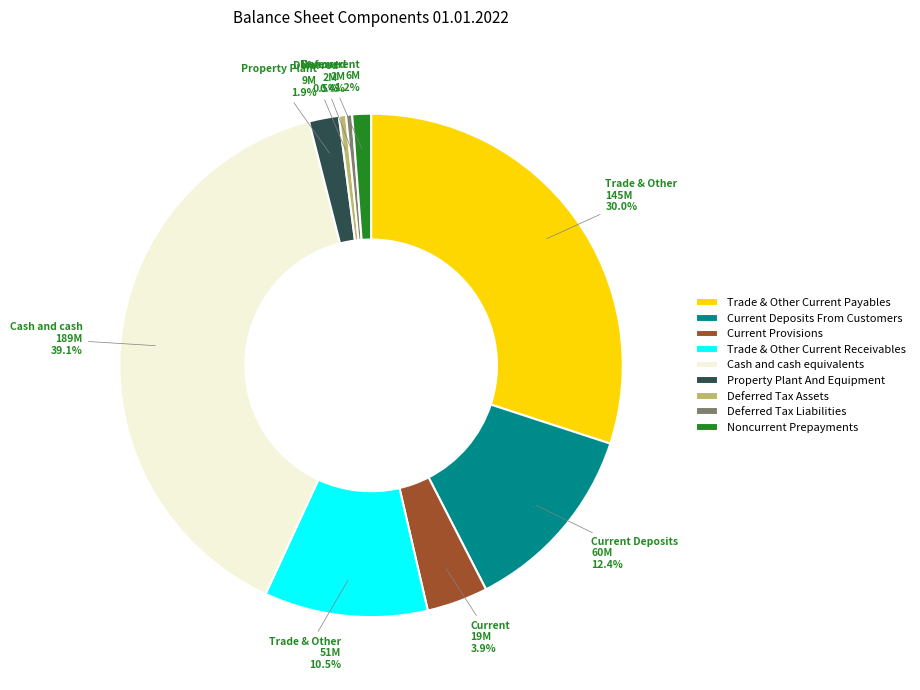

To the nearest percent, what is the average slice percentage?

11%